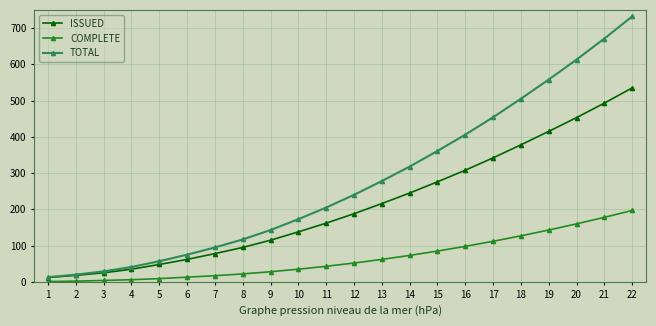

True or false: ISSUED and COMPLETE intersect in this chart.

False